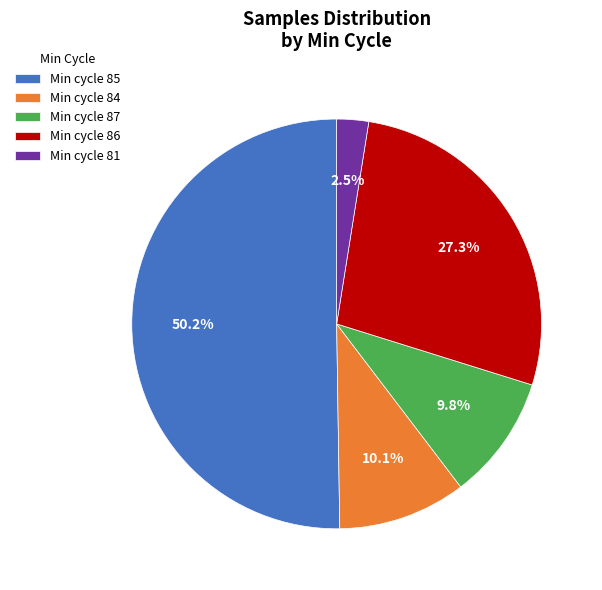

Which category has the smallest portion of the pie?

Min cycle 81